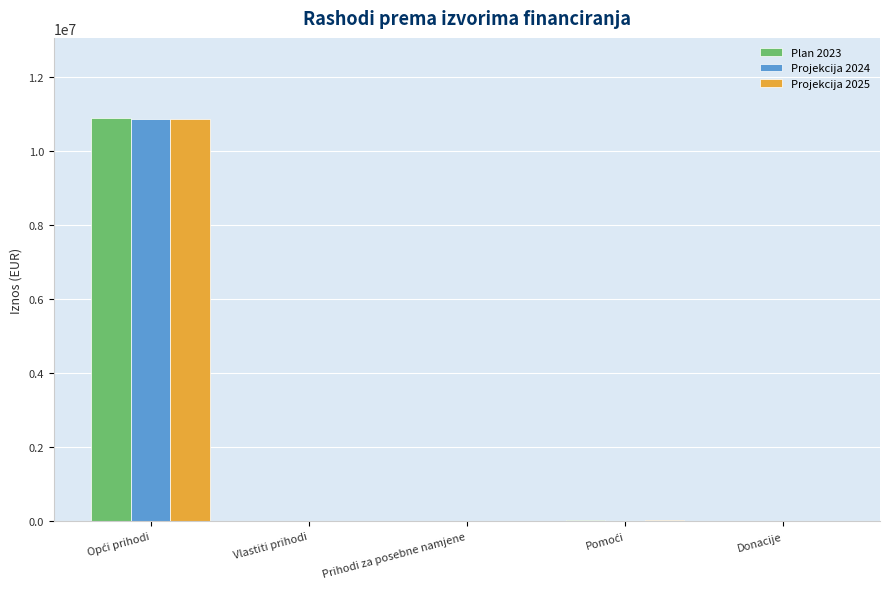

What is the maximum value shown in the chart?

10874572